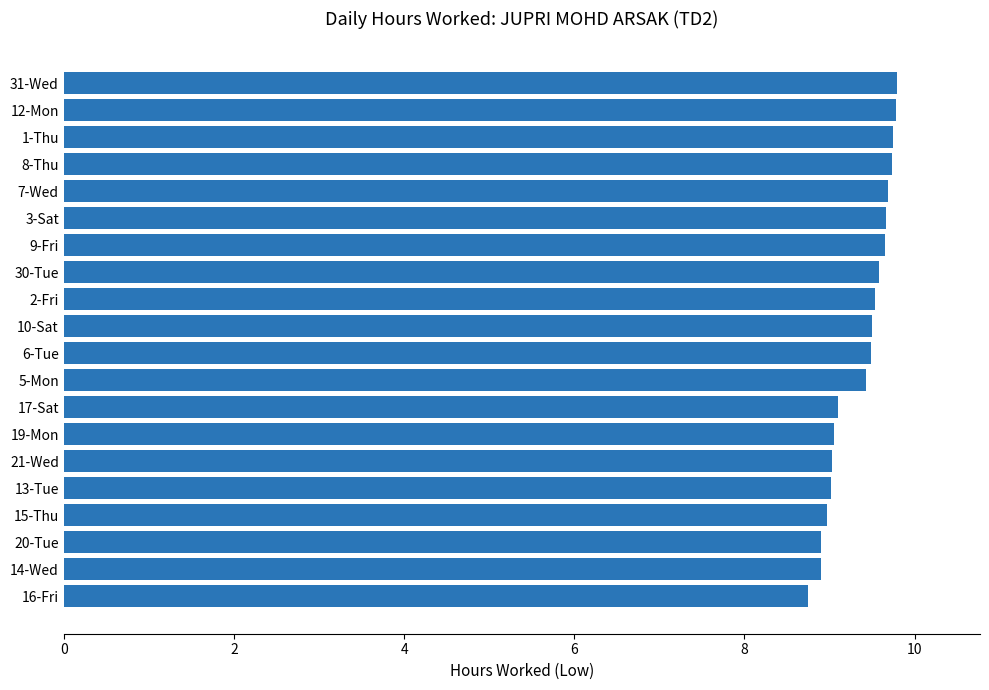

The chart shows a value of 4.3 at 1-Thu. True or false?

False